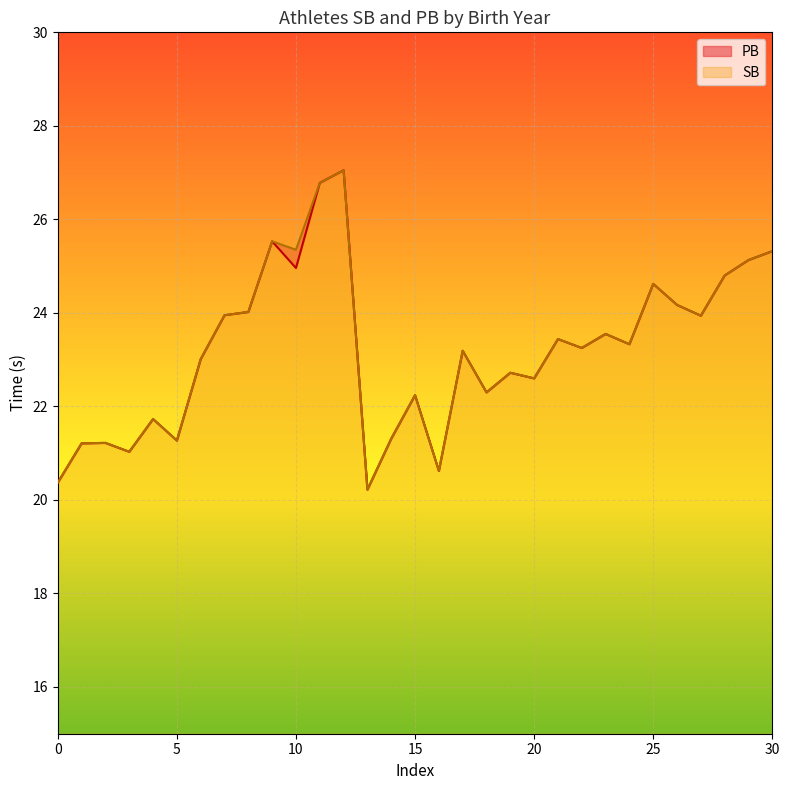

Is the value of SB at 11 greater than the value of PB at 12?

No